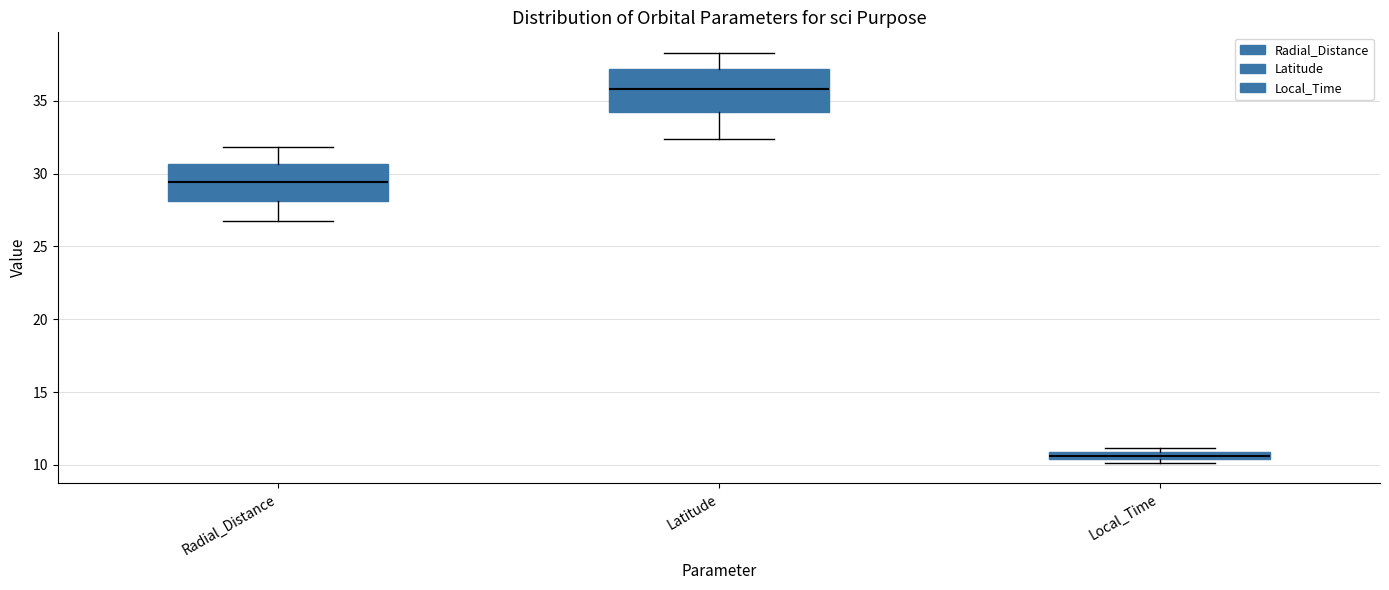

Which box has the lowest median line?

Local_Time